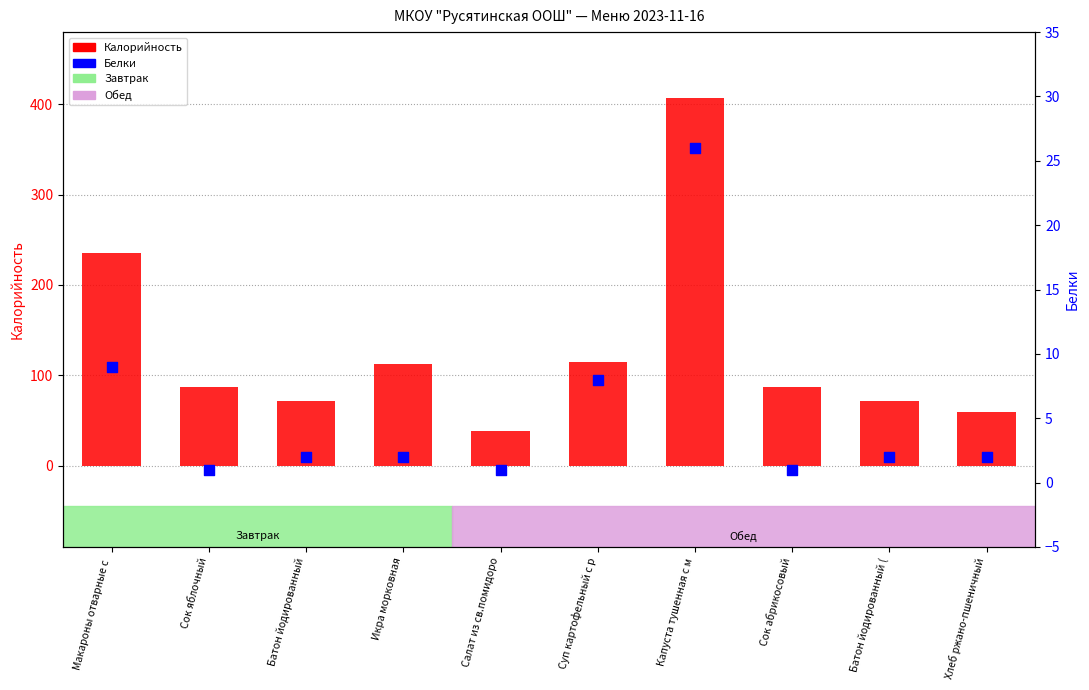

Is the value of Белки at Сок яблочный greater than the value of Калорийность at Макароны отварные с ?

No